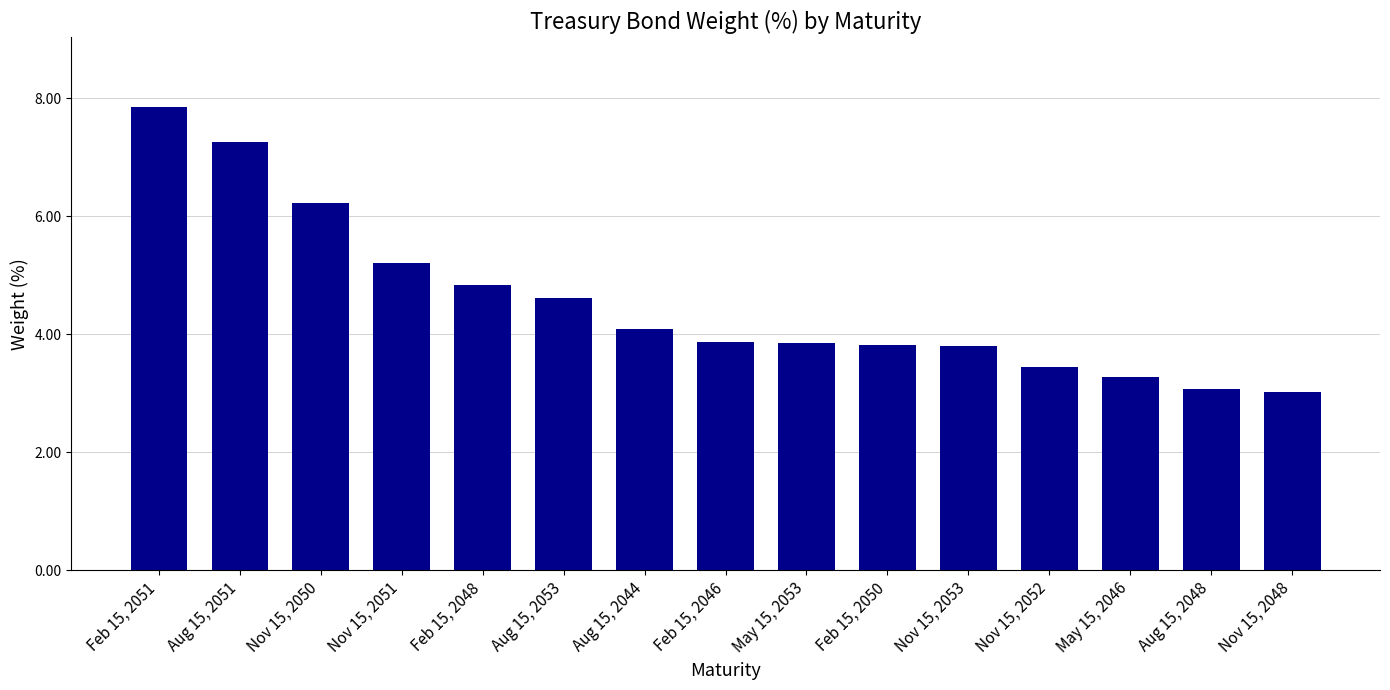

List the labels in order of value, smallest first.

Nov 15, 2048, Aug 15, 2048, May 15, 2046, Nov 15, 2052, Nov 15, 2053, Feb 15, 2050, May 15, 2053, Feb 15, 2046, Aug 15, 2044, Aug 15, 2053, Feb 15, 2048, Nov 15, 2051, Nov 15, 2050, Aug 15, 2051, Feb 15, 2051